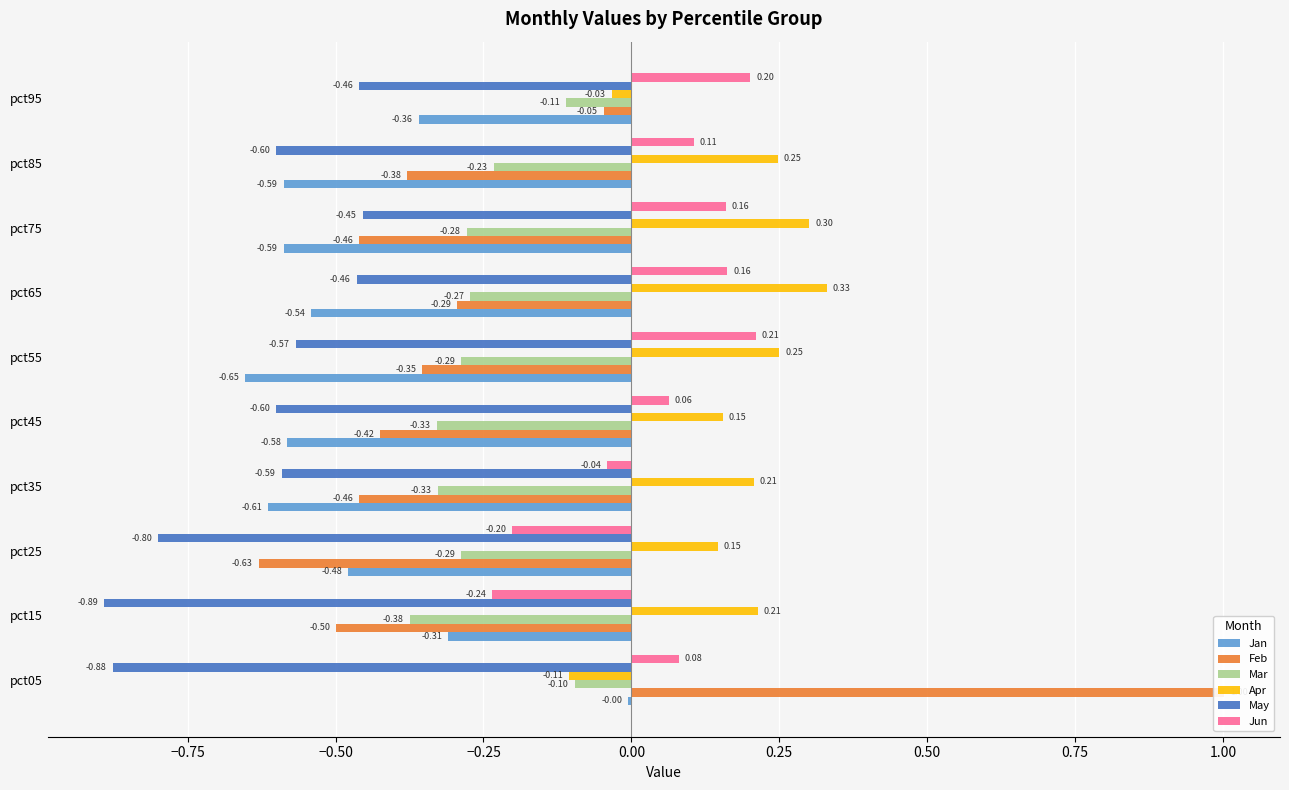

What are all the series names shown in the legend?

Jan, Feb, Mar, Apr, May, Jun